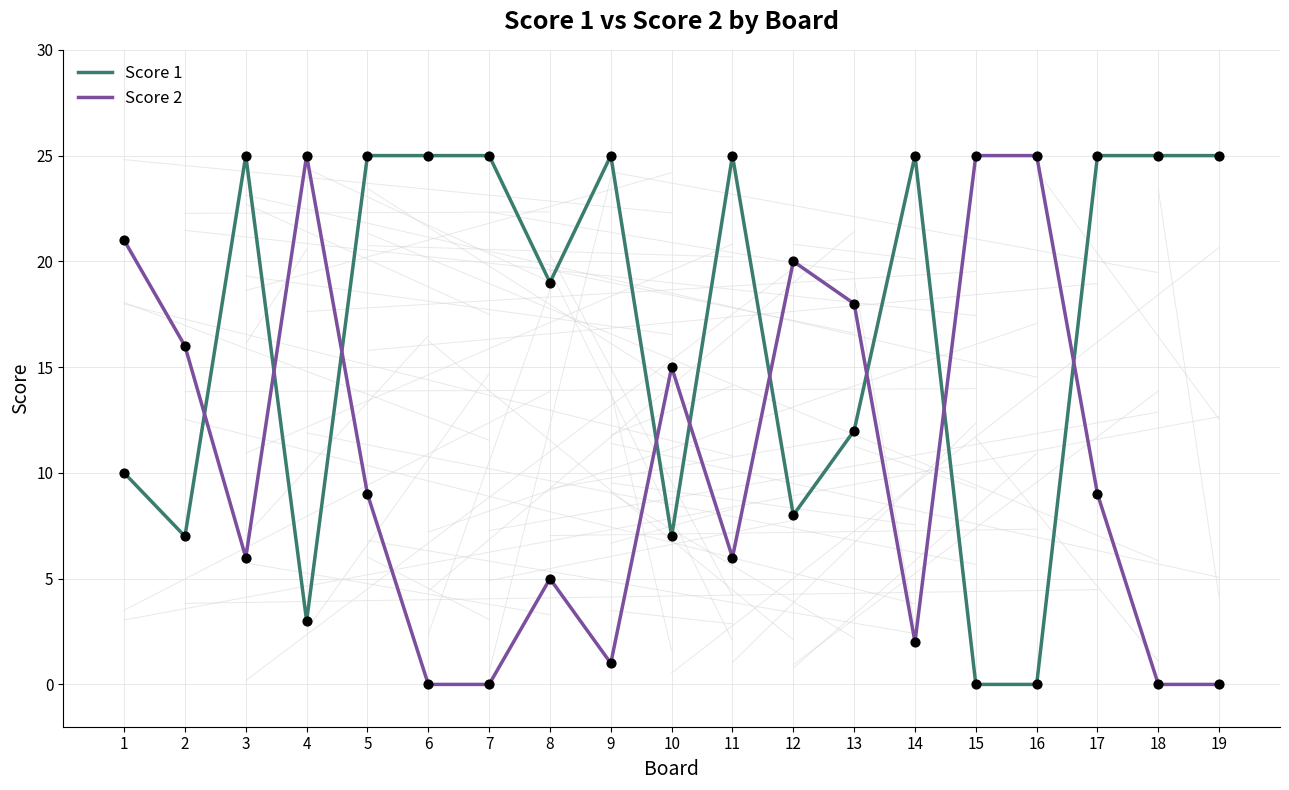

Between 15 and 17, which series saw the biggest shift?

Score 1